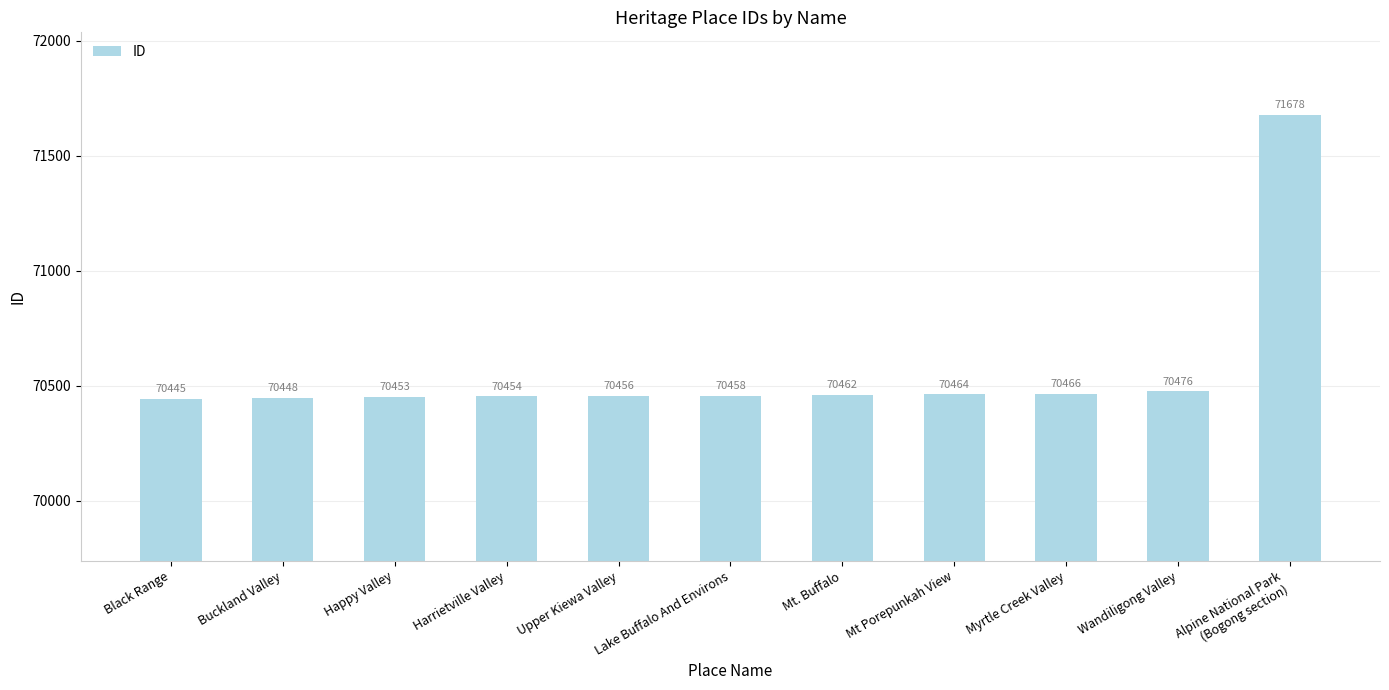

What is the label of the 1st bar from the right?

Alpine National Park
(Bogong section)